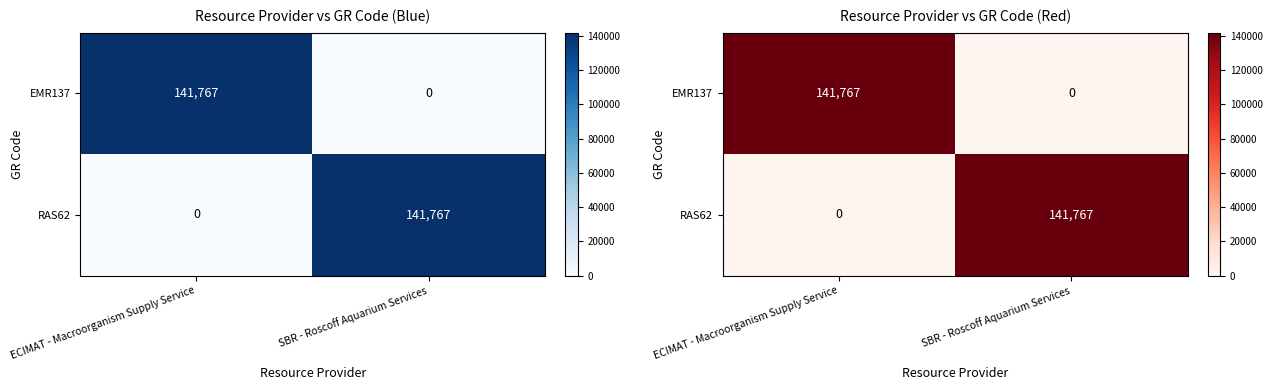

At SBR - Roscoff Aquarium Services, list the series in order from smallest to largest.

EMR137, RAS62